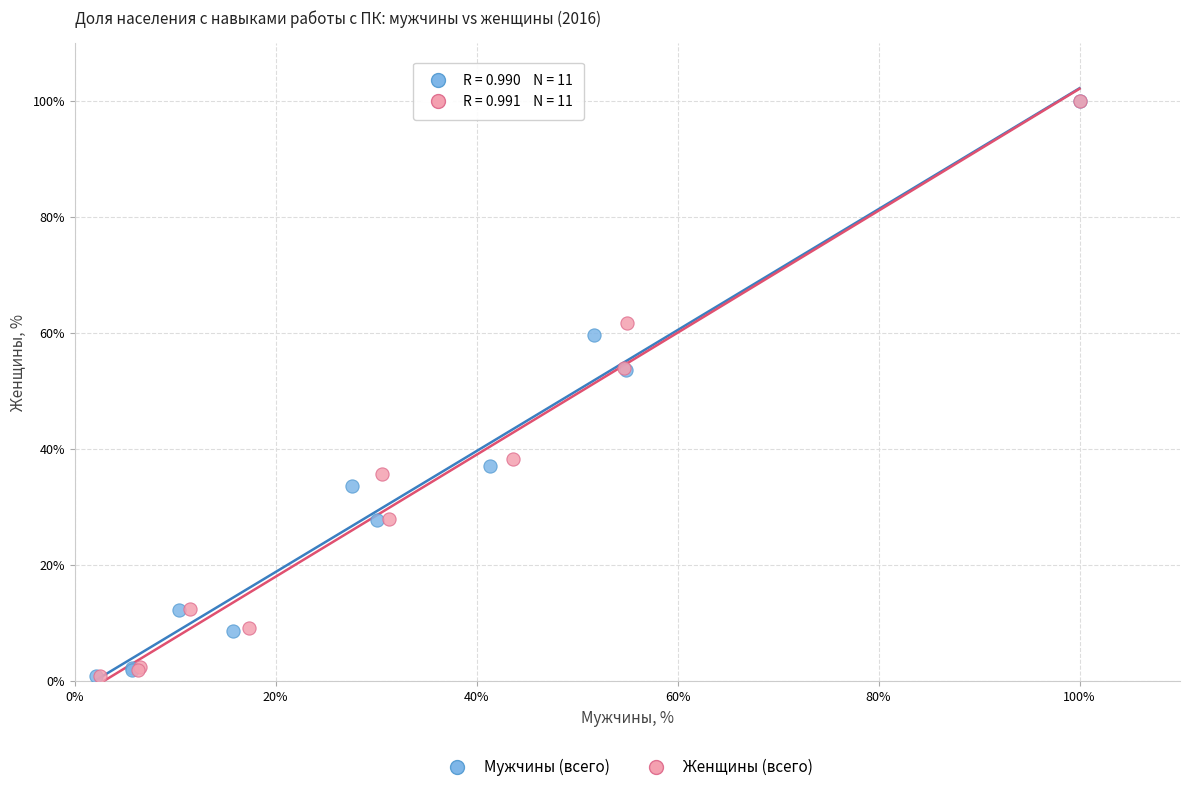

Which series has the widest spread of Y values?

Мужчины (всего)